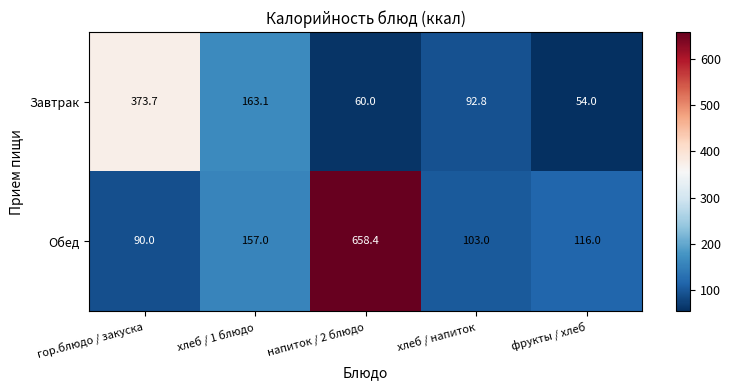

Rank the series by their average value, from lowest to highest.

Завтрак, Обед